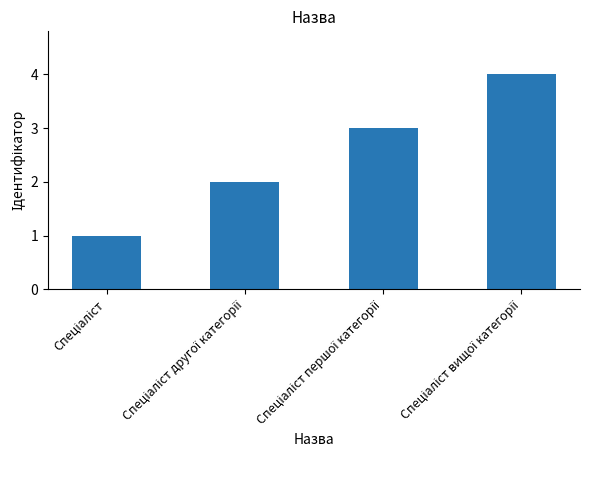

What is the sum of all values?

10